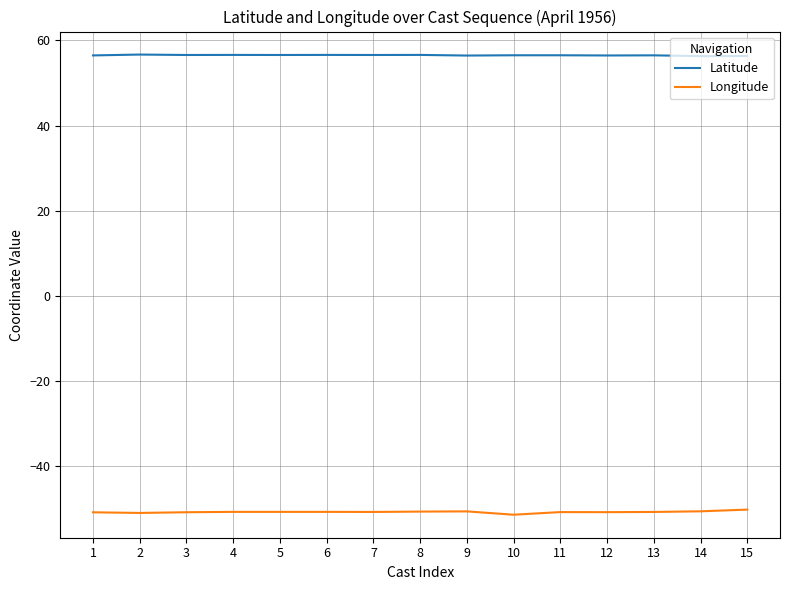

Is it true that Longitude equals -50.7 at 9?

True